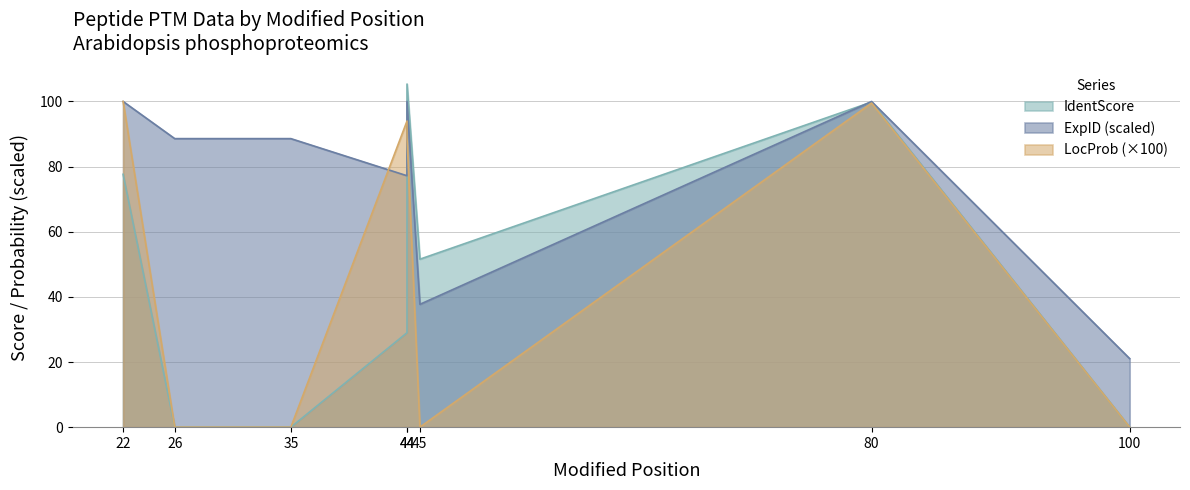

At how many categories does at least one series exceed 2?

8